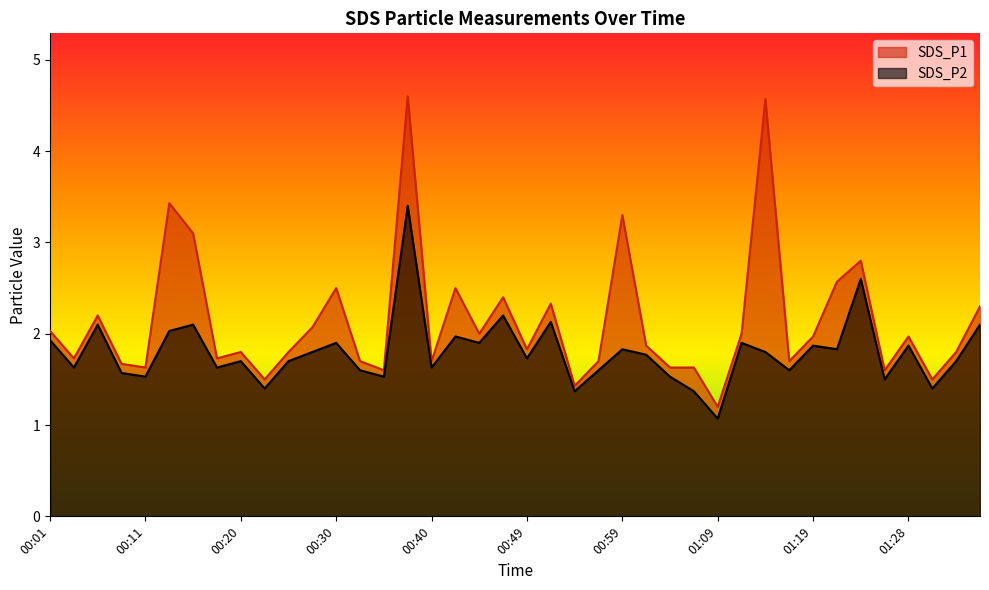

What position from the left is 00:32?

14